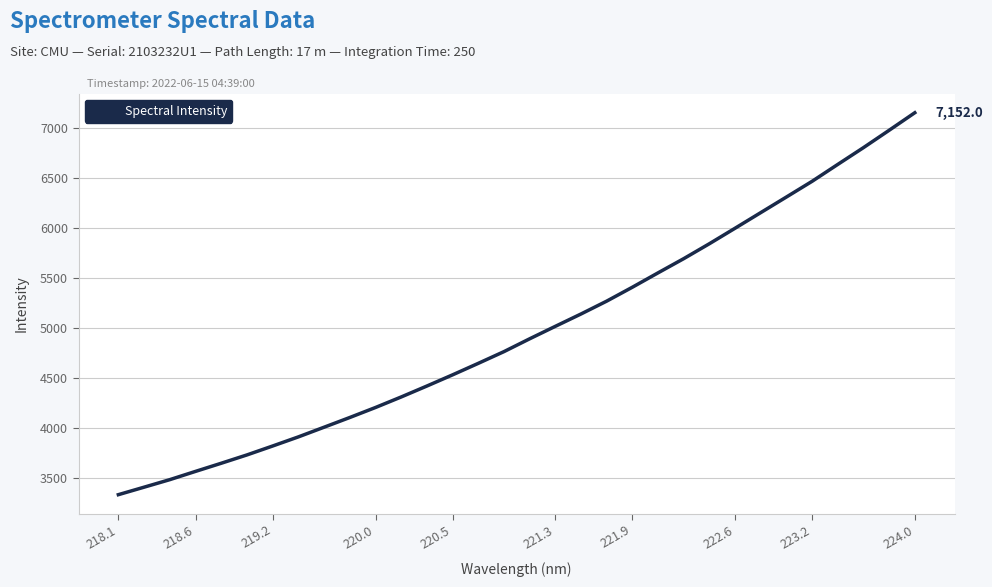

What is the difference between the second highest and minimum values?

3646.9